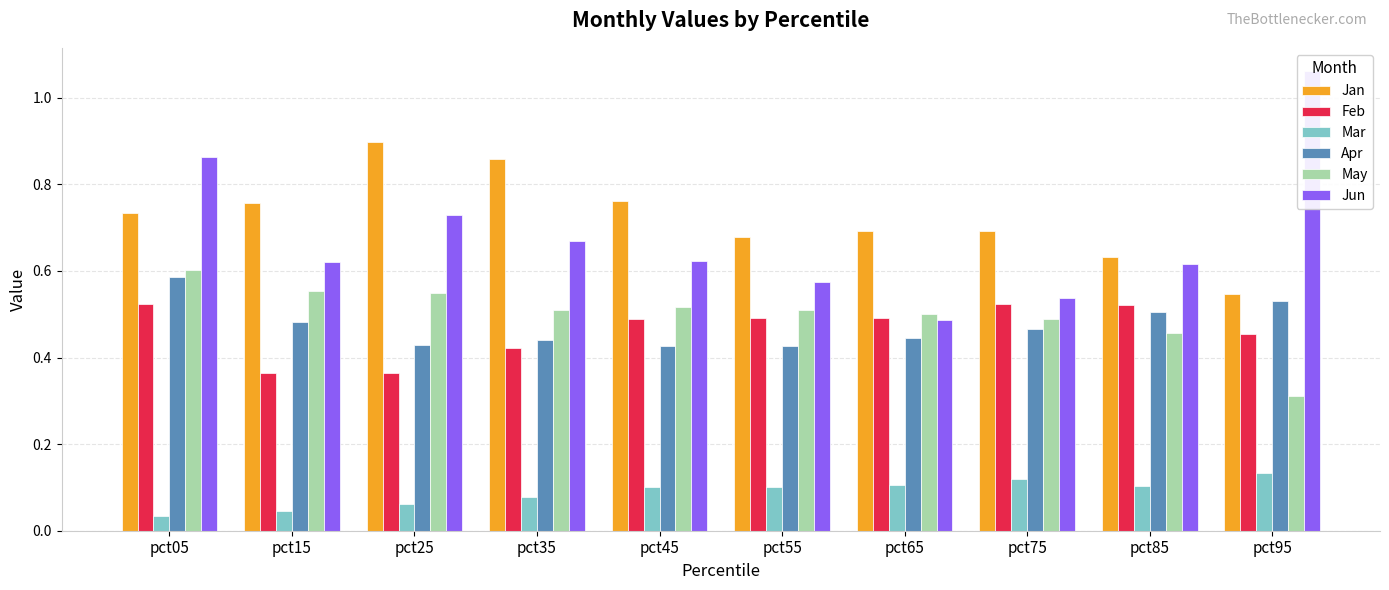

Is it true that May equals 0.1 at pct55?

False